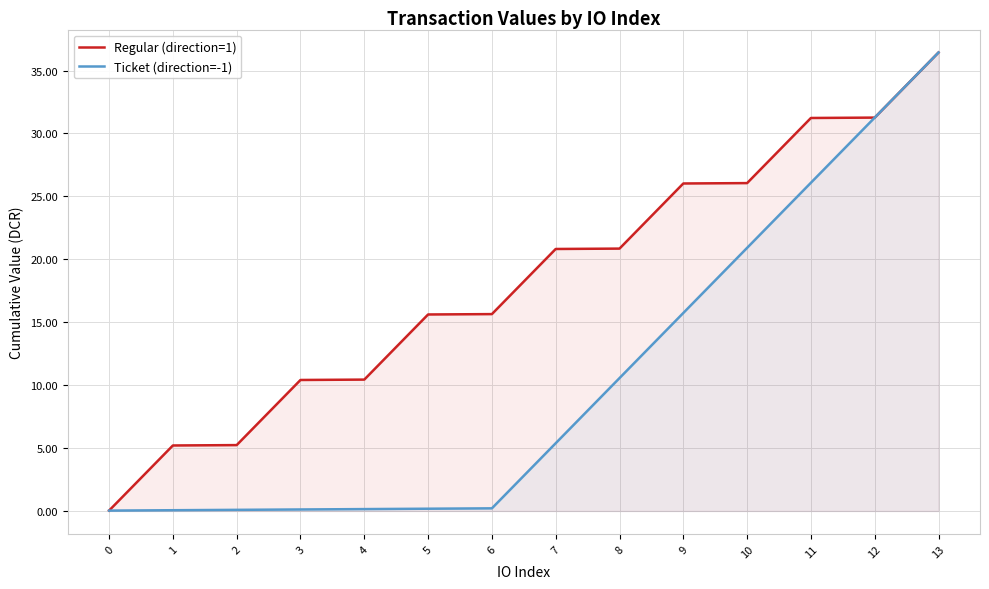

True or false: Regular (direction=1) has a value of 44.5 at 12.

False